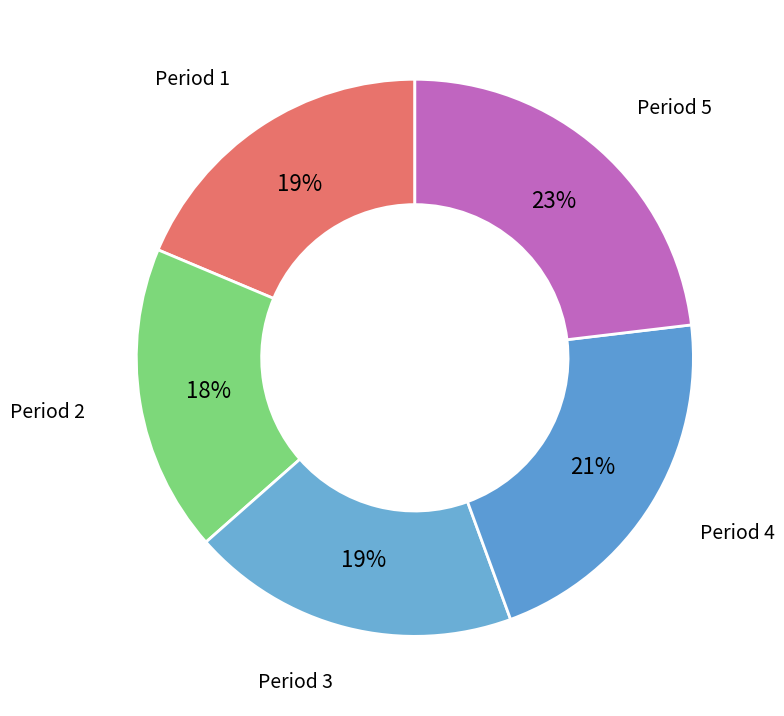

What is the ratio of the value at Period 5 to the value at Period 2?

1.3